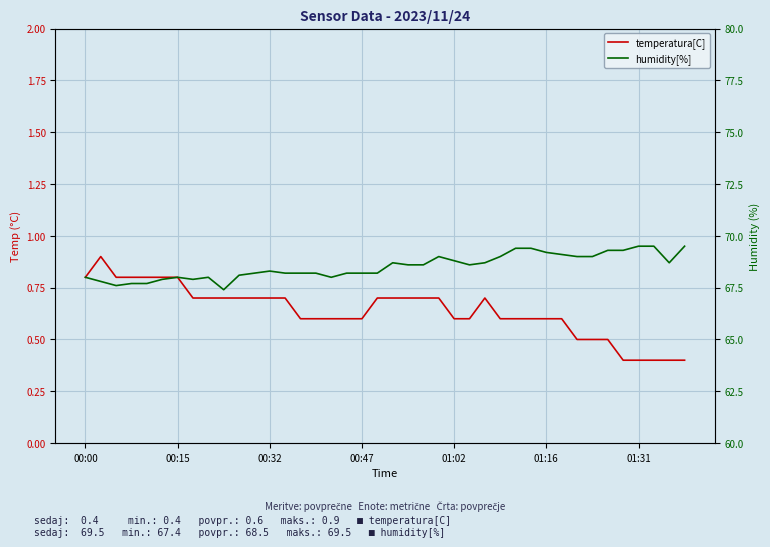

Which has a higher value, 23 or 38?

23